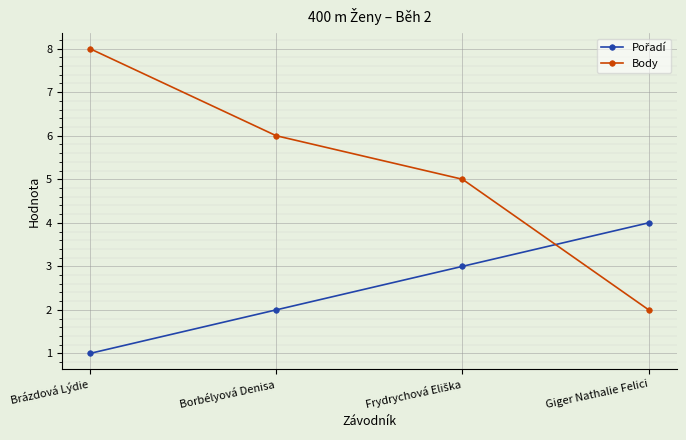

At which label does Body reach its peak?

Brázdová Lýdie